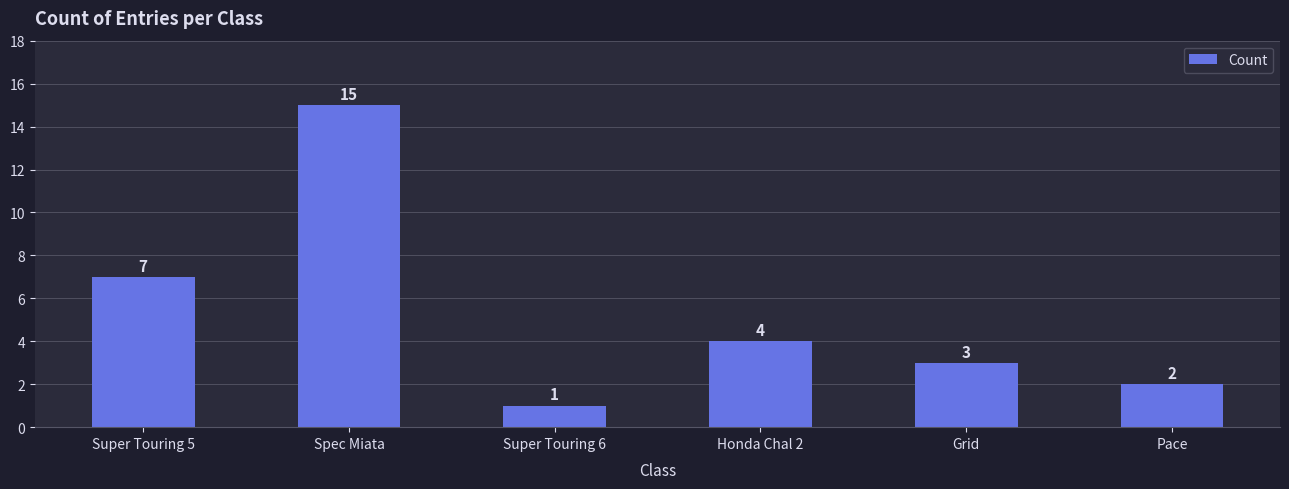

What is the label of the 4th bar from the right?

Super Touring 6